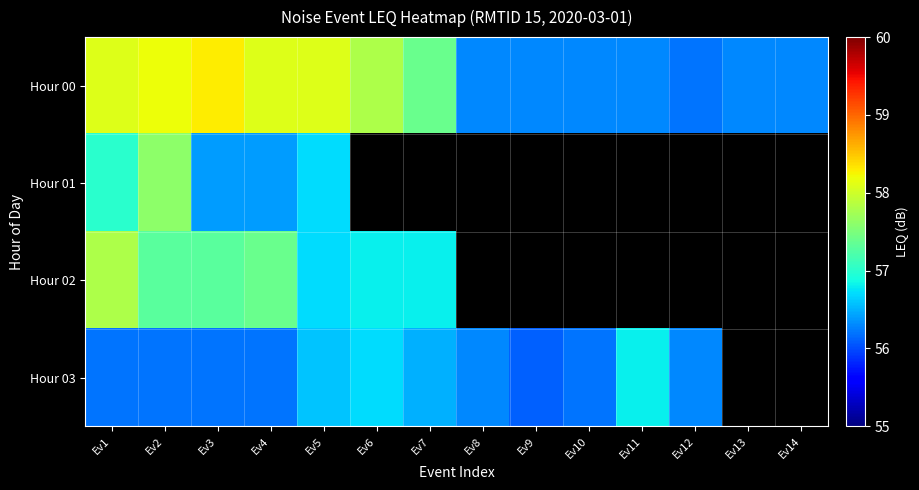

Is the value of Hour 01 at Ev5 greater than the value of Hour 02 at Ev10?

No